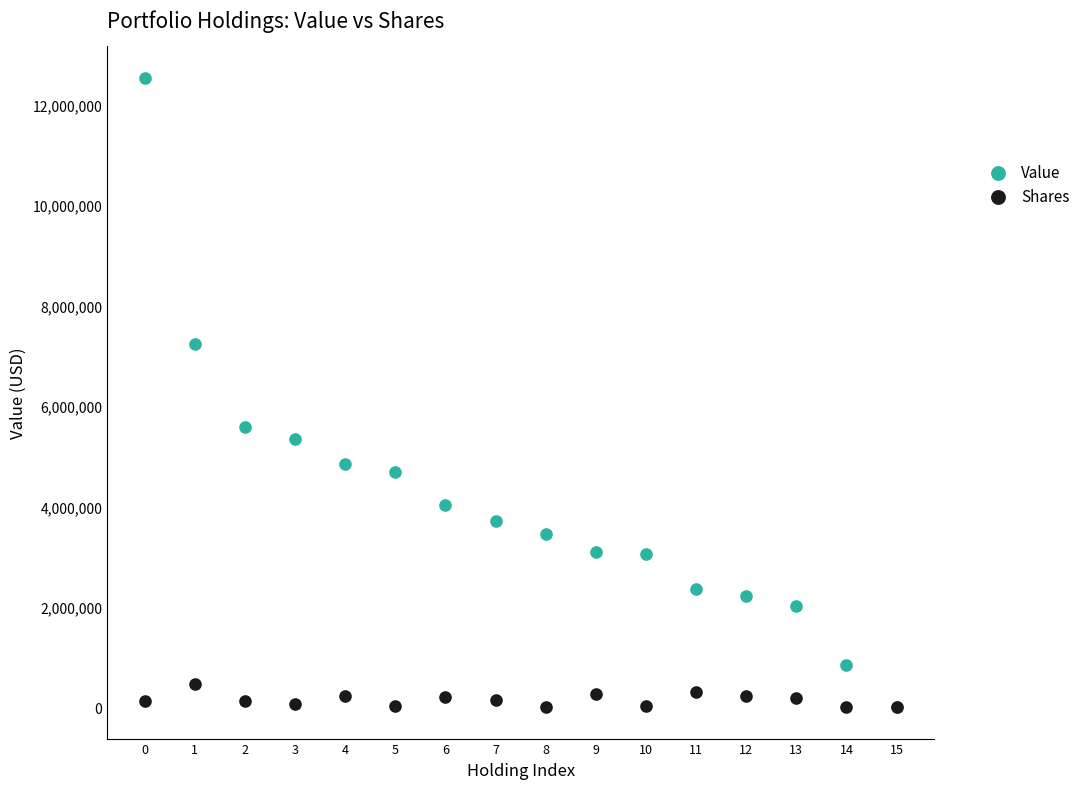

In the Value series, what Y value is closest to 6277000?

5574000